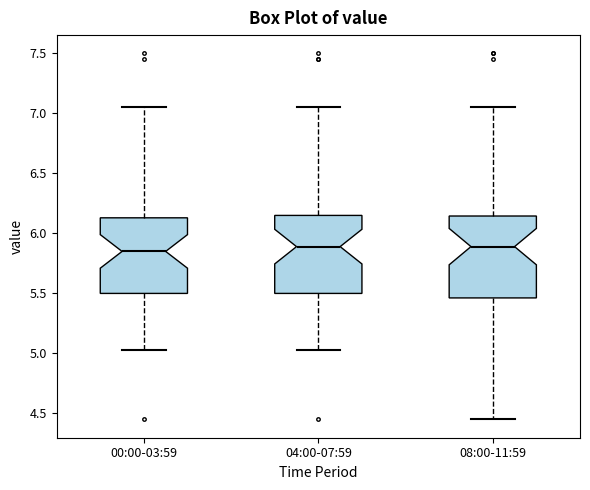

Reading left to right, read every box against the y-axis: the position of its median line, the range the box covers, and the ends of its whiskers. The values are not printed on the chart, so give them approximately, as read against the axis.

00:00-03:59: median 5.85, box 5.50 to 6.15, whiskers 5.05 to 7.05
04:00-07:59: median 5.90, box 5.50 to 6.15, whiskers 5.05 to 7.05
08:00-11:59: median 5.90, box 5.45 to 6.15, whiskers 4.45 to 7.05